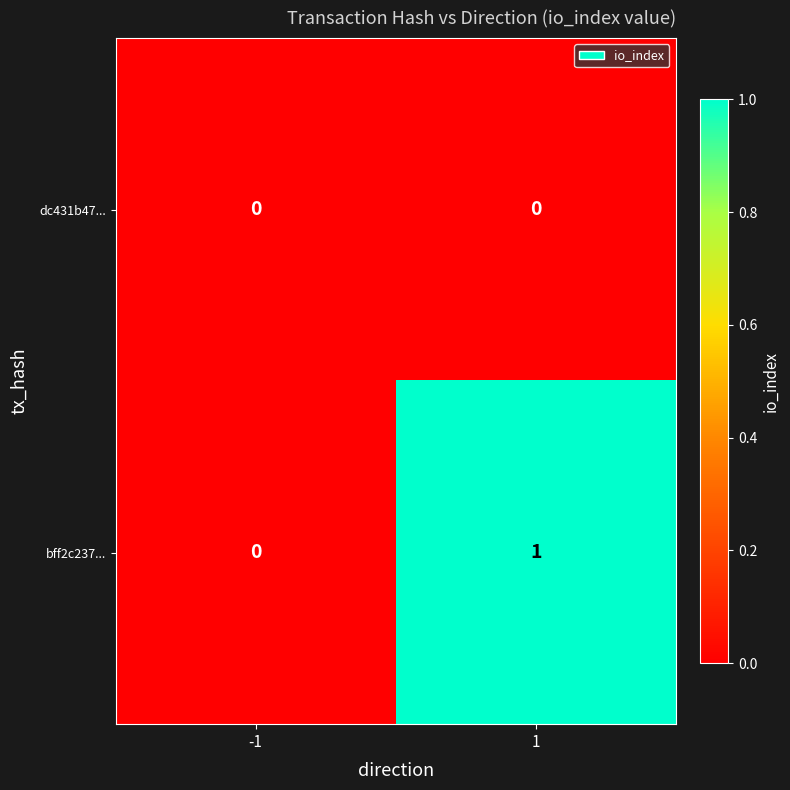

Reading left to right, transcribe all the data shown in this chart.

dc431b47...: -1=0	1=0
bff2c237...: -1=0	1=1